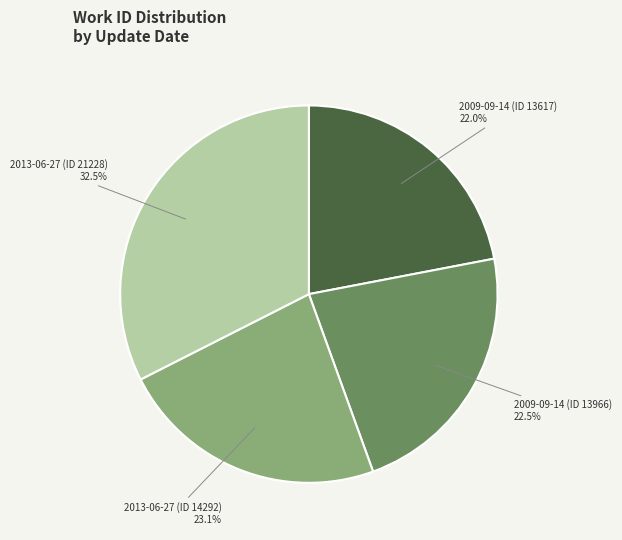

Which slice is the largest?

2013-06-27 (ID 21228)